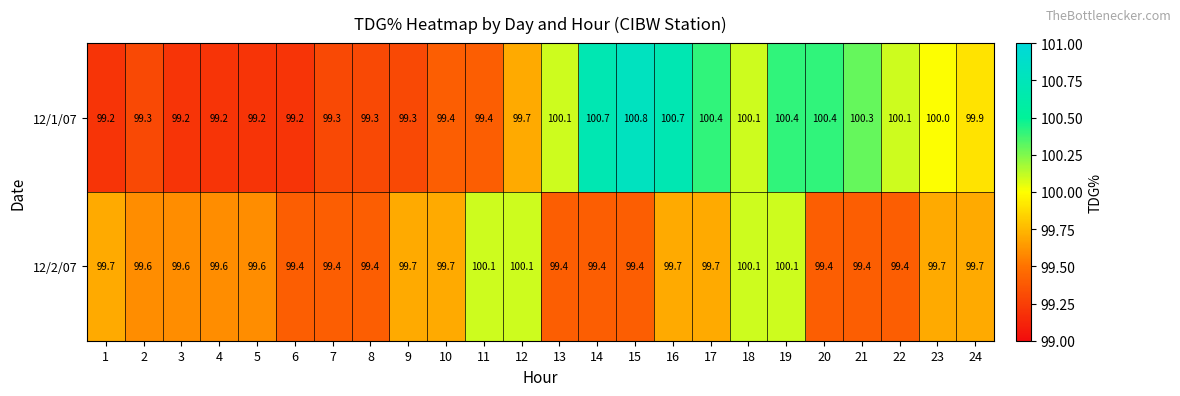

What is the difference between the 12/2/07 values at 16 and 21?

0.3